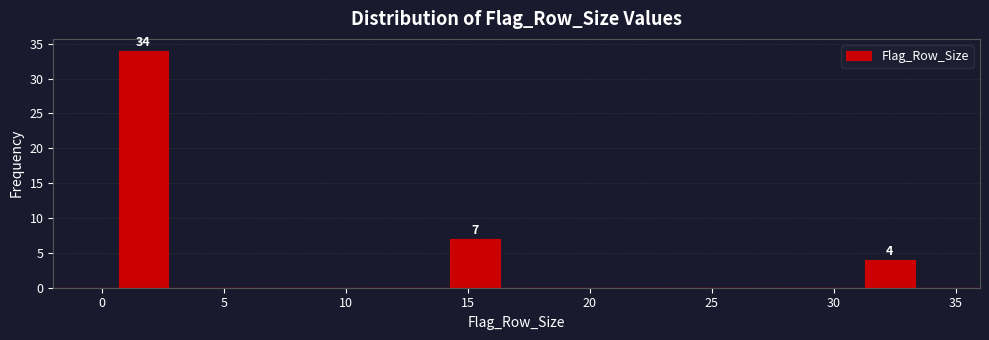

Which range on the x-axis has the tallest bar?

0.0 to 3.4